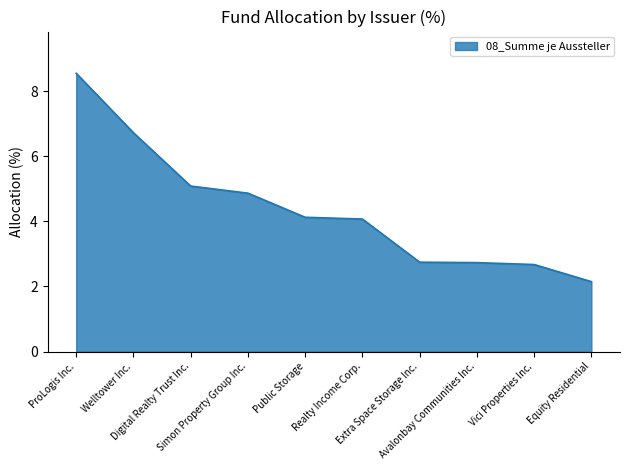

Reading left to right, extract all data points from this chart.

ProLogis Inc.=8.5	Welltower Inc.=6.7	Digital Realty Trust Inc.=5.1	Simon Property Group Inc.=4.9	Public Storage=4.1	Realty Income Corp.=4.1	Extra Space Storage Inc.=2.7	Avalonbay Communities Inc.=2.7	Vici Properties Inc.=2.7	Equity Residential=2.1